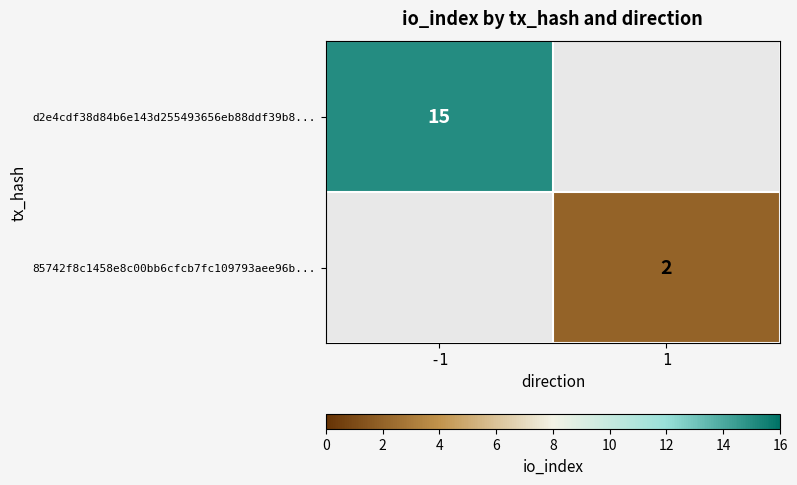

Is the value of d2e4cdf38d84b6e143d255493656eb88ddf39b8... at -1 greater than the value of 85742f8c1458e8c00bb6cfcb7fc109793aee96b... at 1?

Yes